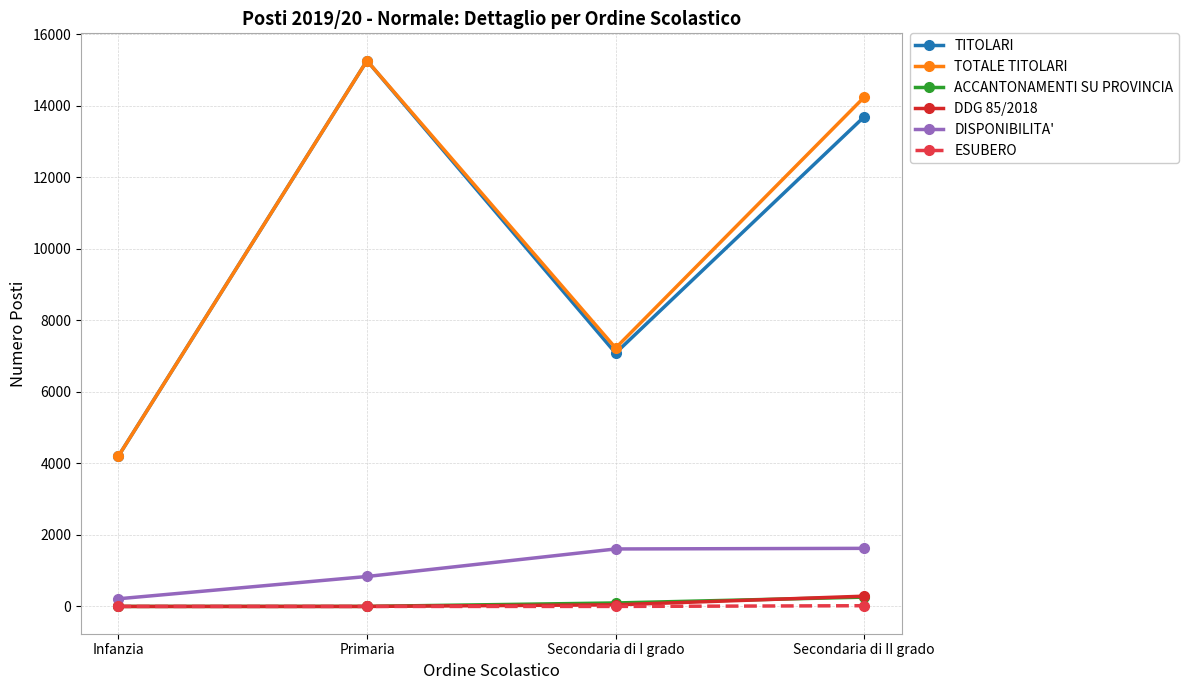

At which label is TOTALE TITOLARI closest to 9730?

Secondaria di I grado